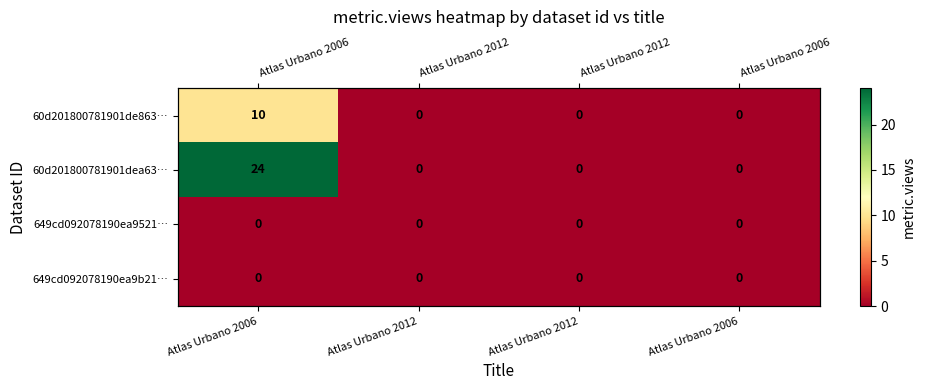

How many distinct data groups are displayed?

4